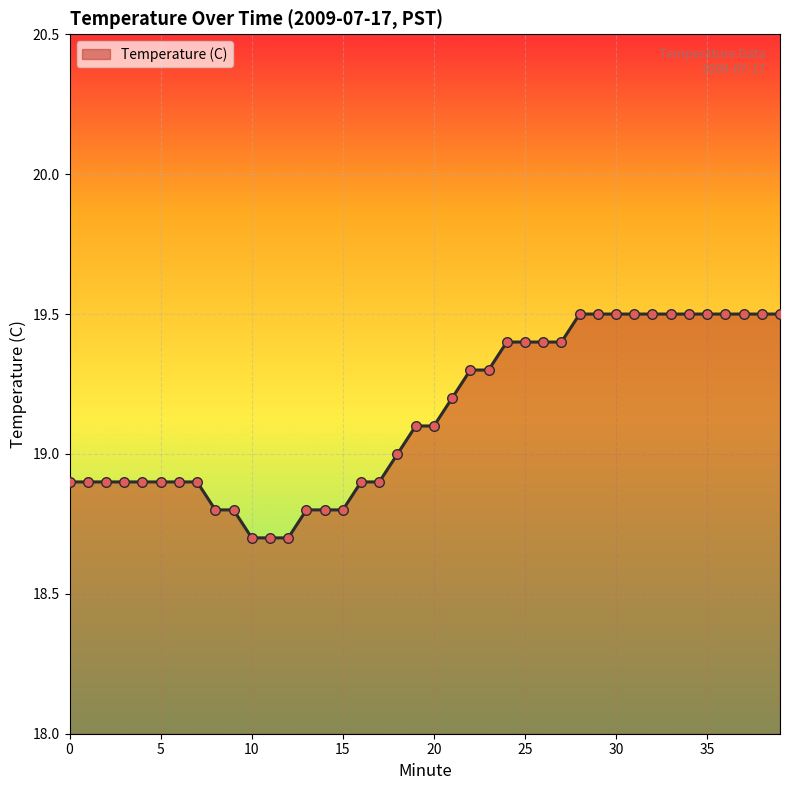

What is the difference between the maximum and minimum values?

0.8